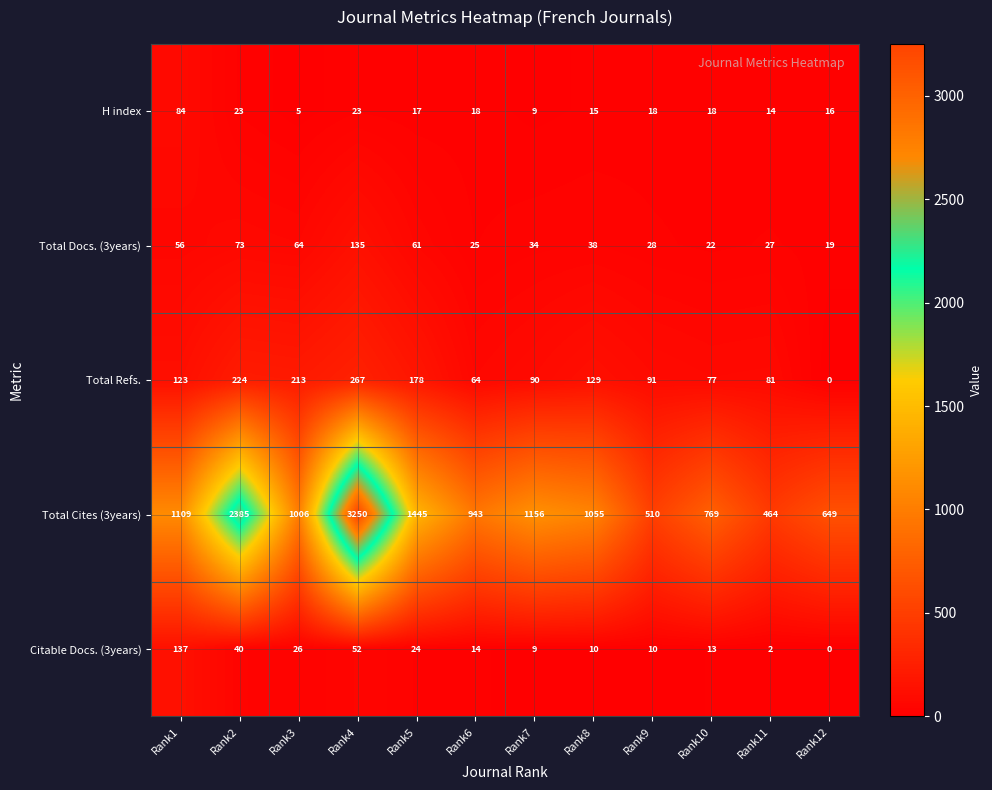

Which category has the highest value in the H index series?

Rank1